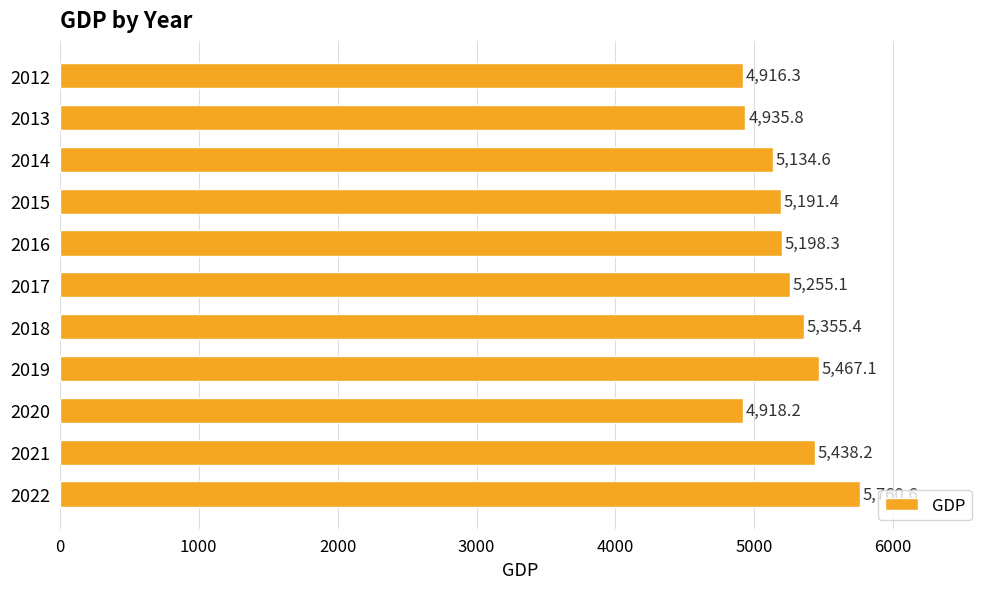

Rank the categories by value from lowest to highest.

2012, 2020, 2013, 2014, 2015, 2016, 2017, 2018, 2021, 2019, 2022